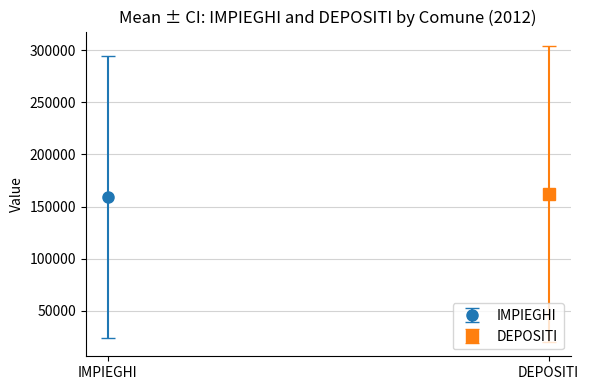

List the series in order of their overall mean, lowest first.

IMPIEGHI, DEPOSITI